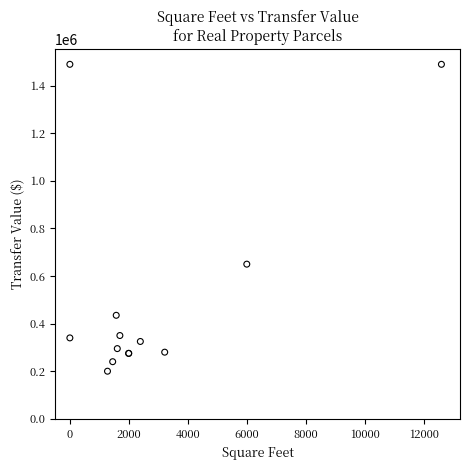

What Y value in the scatter plot is closest to 845000?

650000